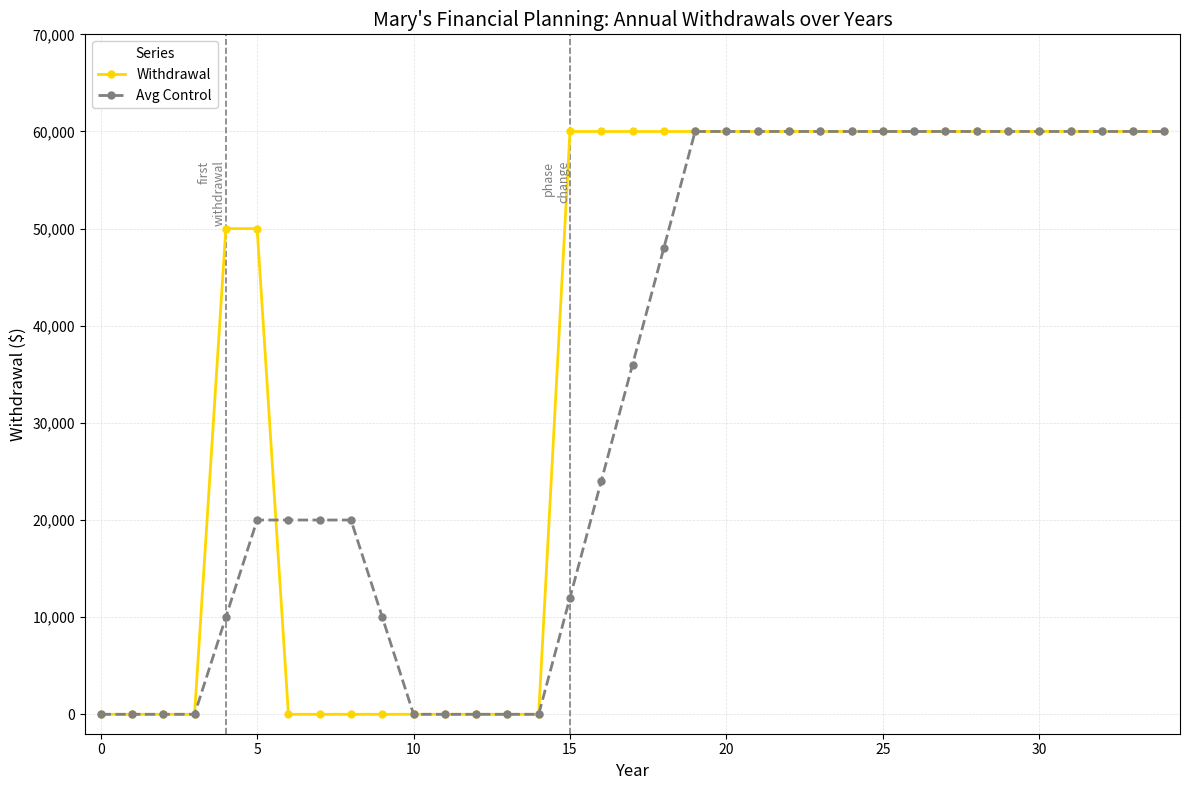

Does the chart have visible grid lines?

Yes